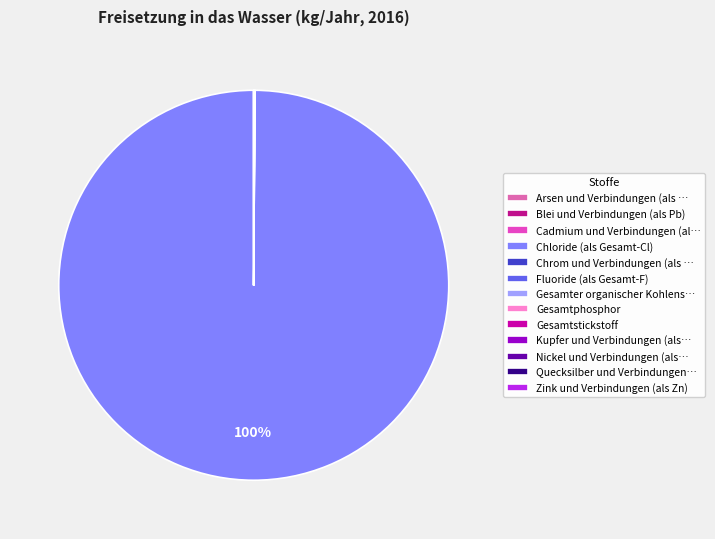

How many slices are in this pie chart?

13